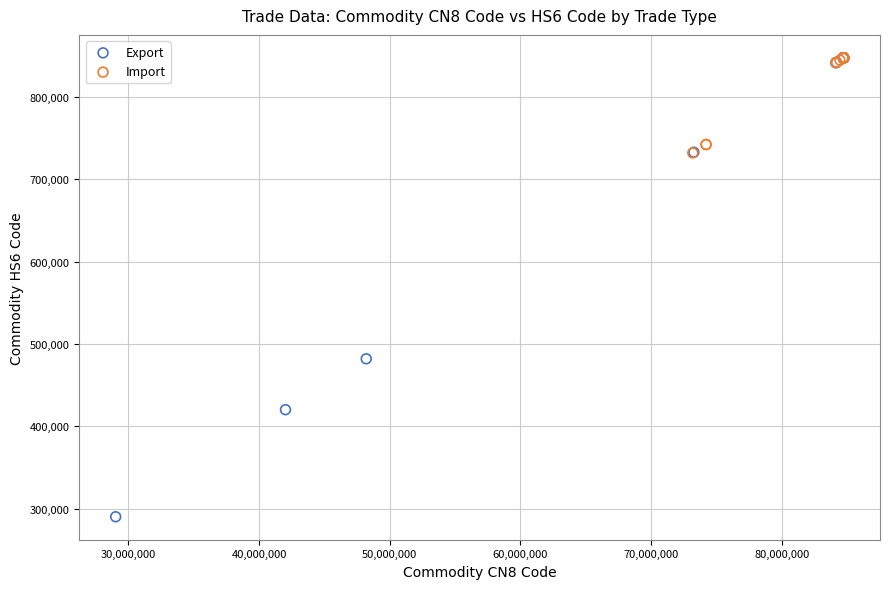

Which series has the largest Y range (max minus min)?

Export